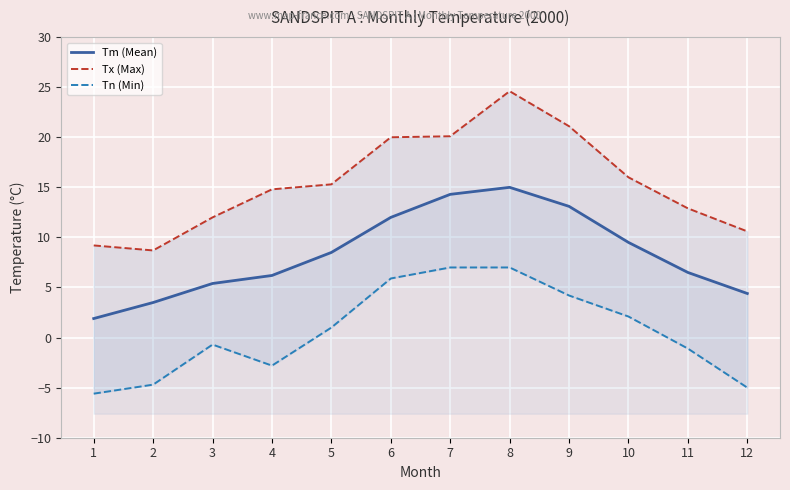

Which category has the highest value in the Tm (Mean) series?

8